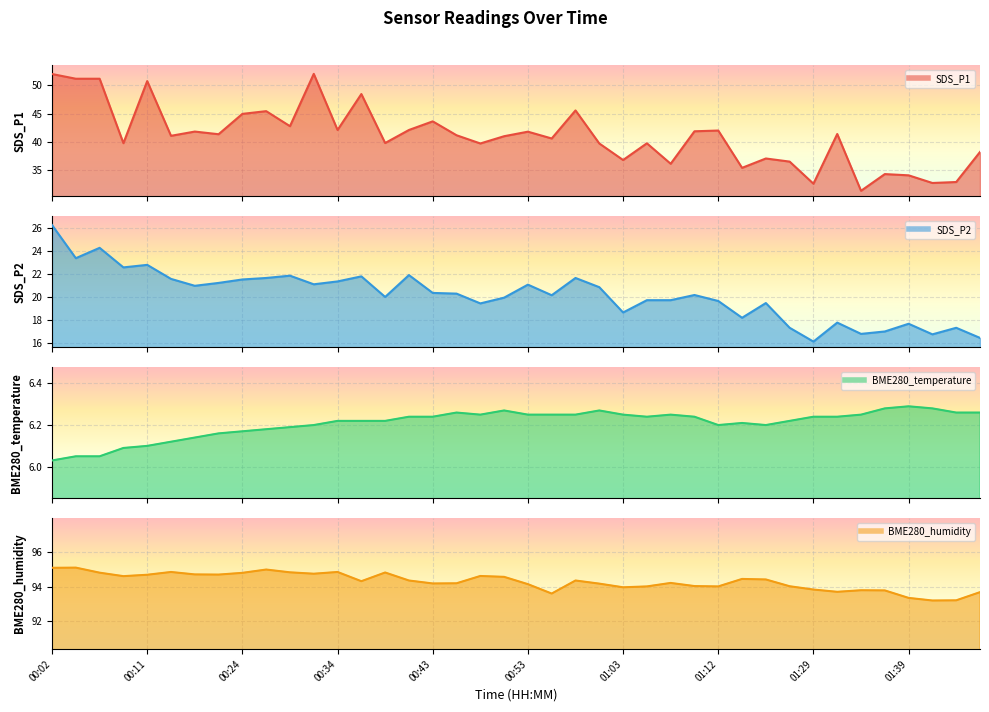

True or false: SDS_P1 and BME280_humidity intersect in this chart.

False